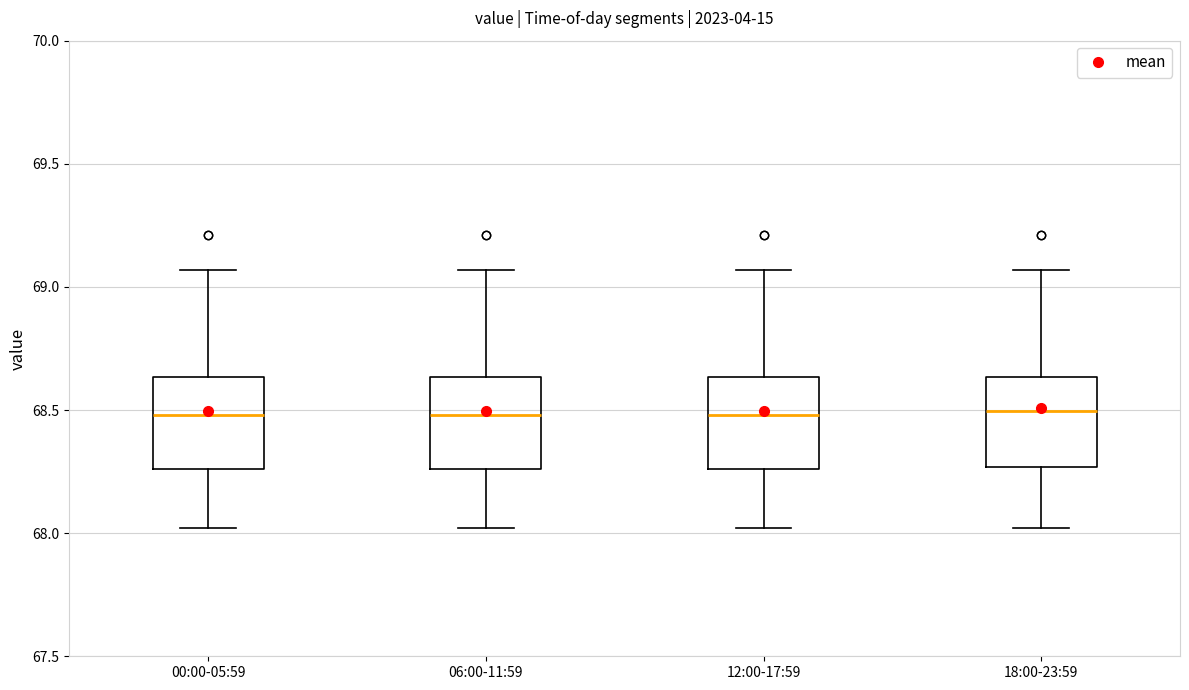

Where is the upper edge of the box for 18:00-23:59 on the y-axis? The values are not printed on the chart, so give them approximately, as read against the axis.

68.65